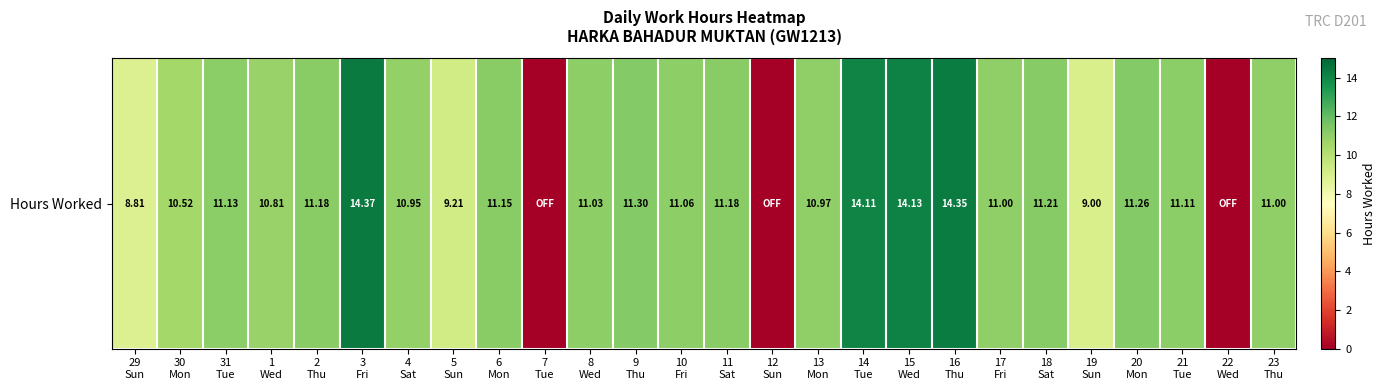

Where does the data first go above 11?

31
Tue